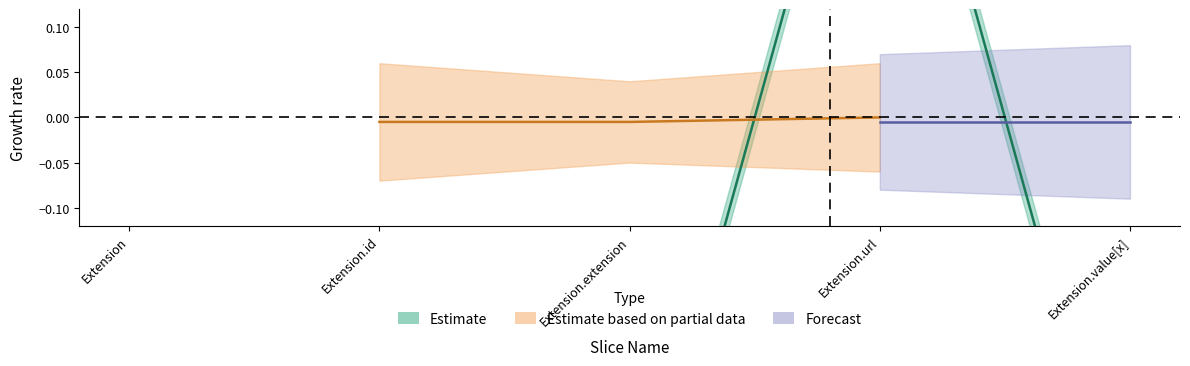

Reading right to left, extract all data points from this chart.

-0.5	0.5	-0.5	-0.5	-0.5